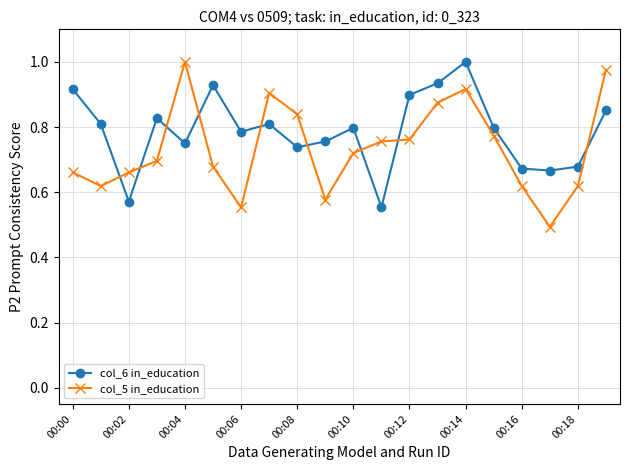

What is the difference between the maximum and second lowest values in the col_6 in_education series?

0.4